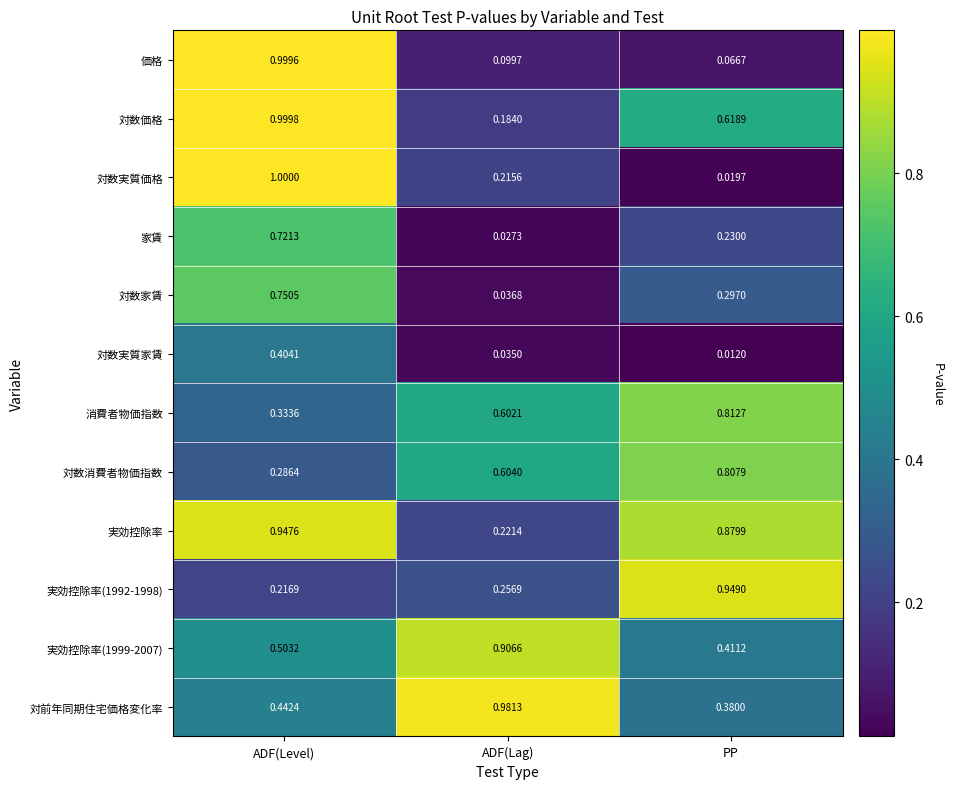

Count the number of categories in the chart.

3